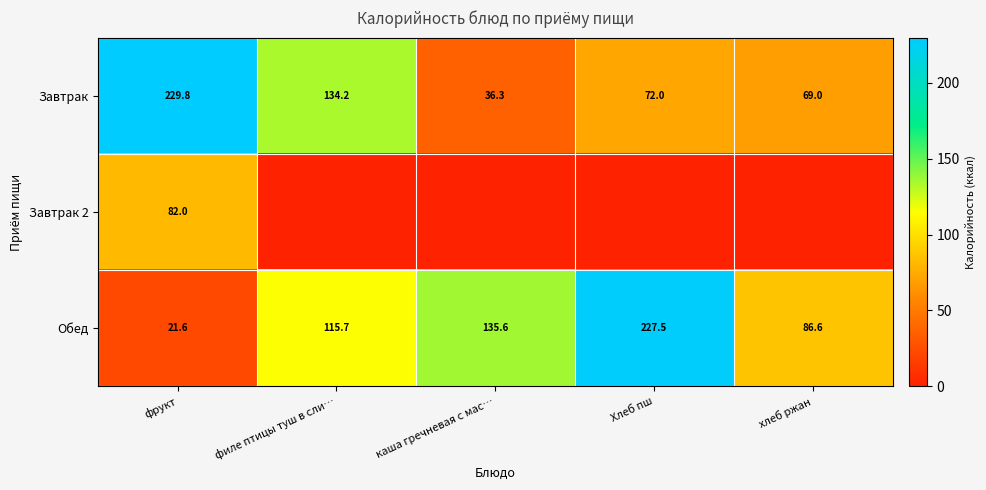

Rank the categories by Обед value from highest to lowest.

Хлеб пш, каша гречневая с мас…, филе птицы туш в сли…, хлеб ржан, фрукт